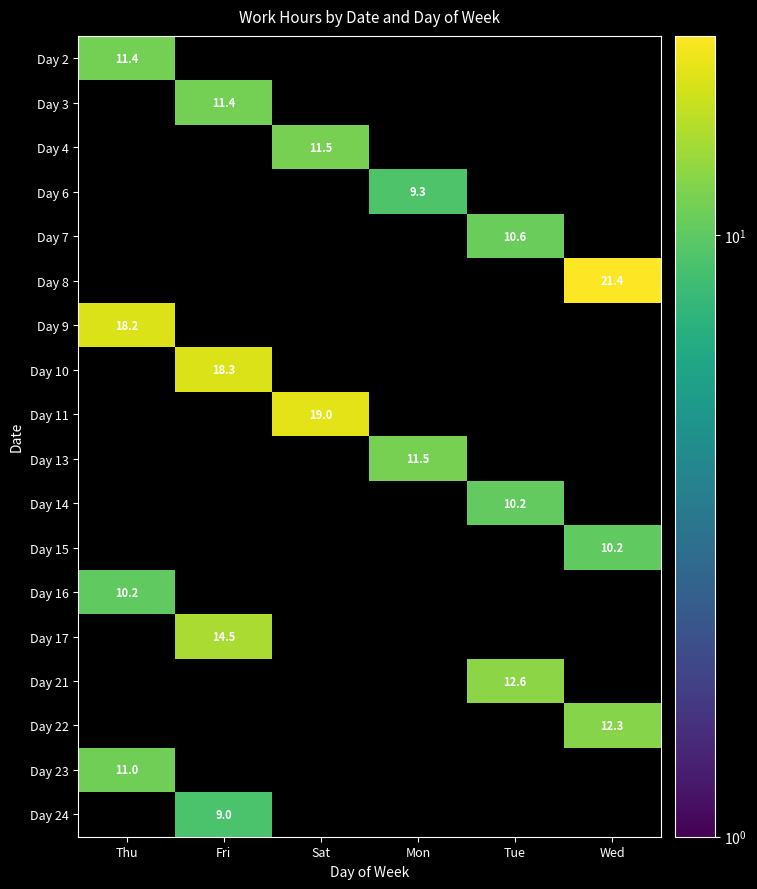

Is the value of Day 21 at Tue greater than the value of Day 24 at Fri?

Yes